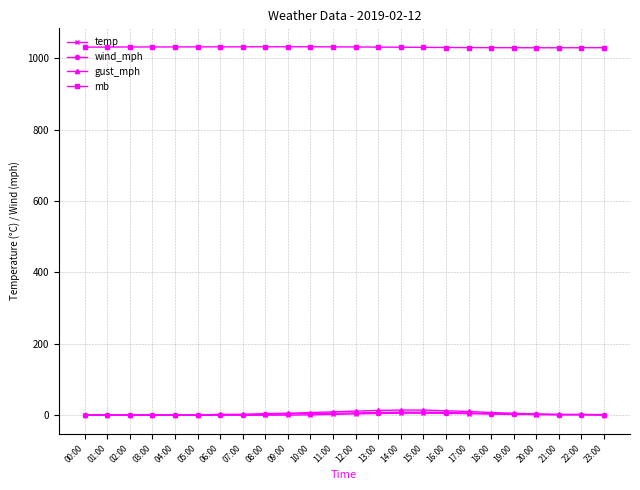

The wind_mph series shows 0.0 at 00:00. True or false?

True